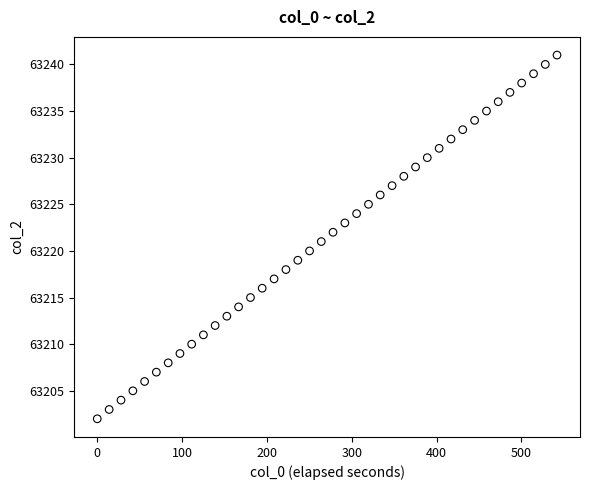

What is the range of Y values (max minus min)?

39